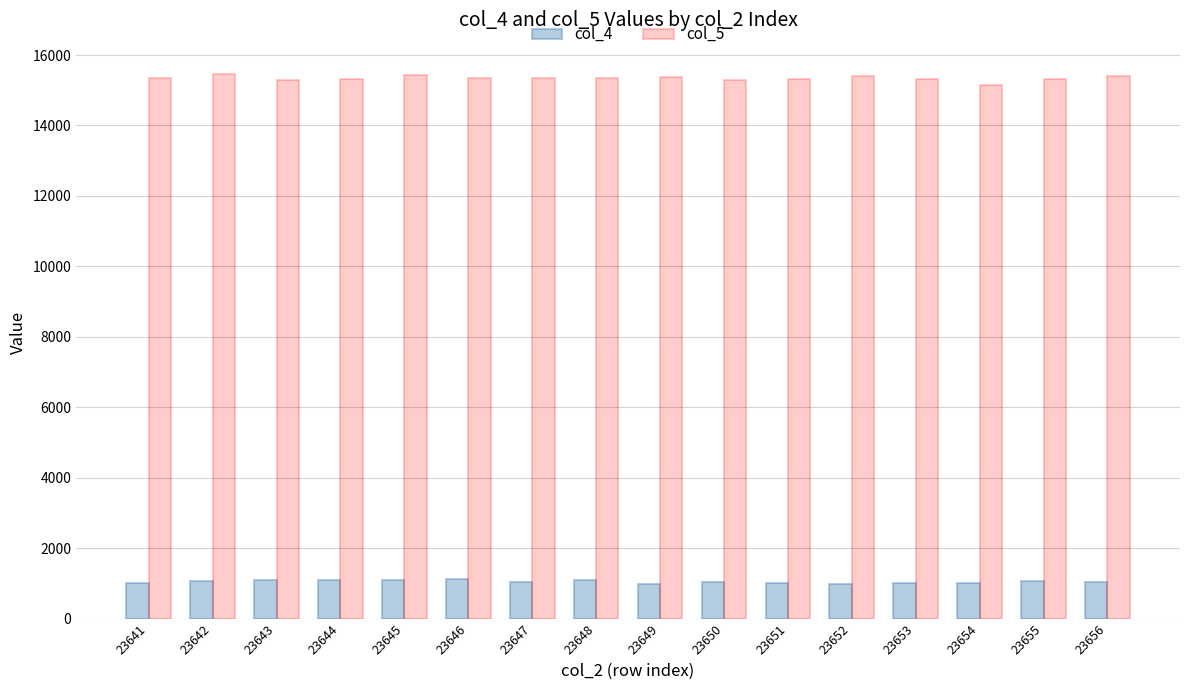

List the series in order of their overall mean, lowest first.

col_4, col_5